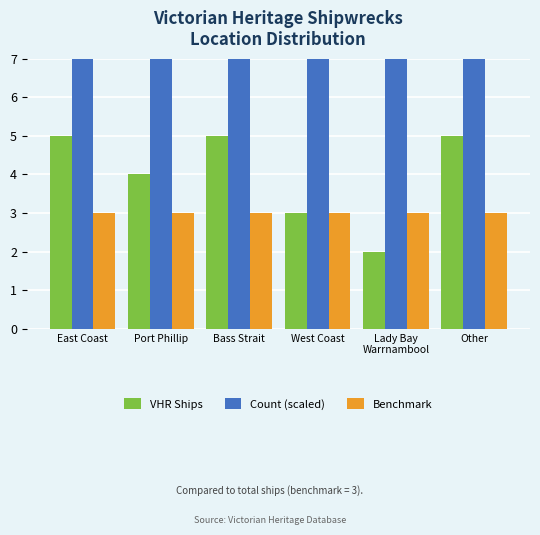

Where is VHR Ships nearest to the value 3?

West Coast